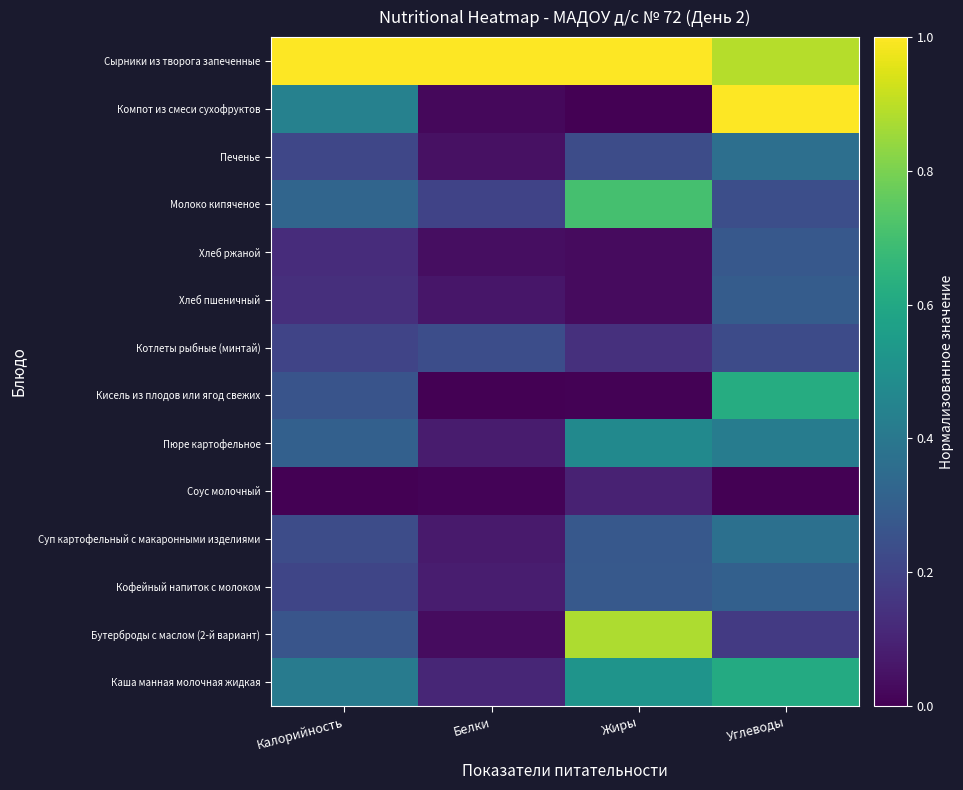

How many data points does each series have?

4